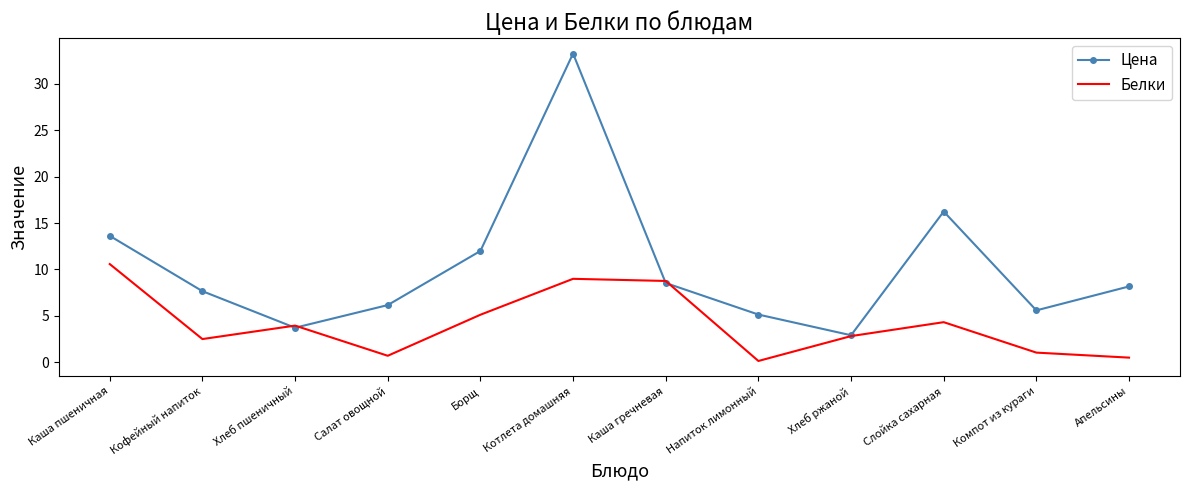

Which label corresponds to the largest value in the chart?

Котлета домашняя